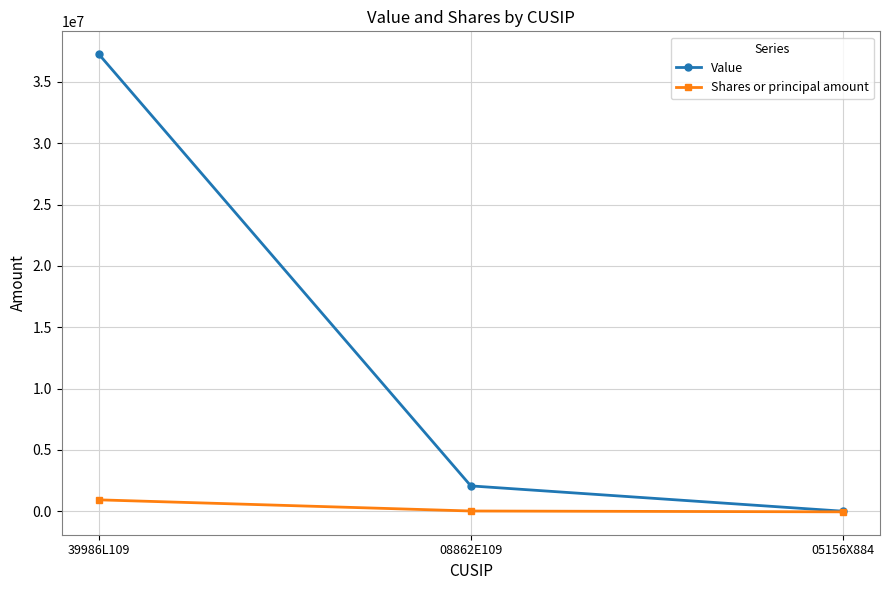

Rank the series by their maximum value, from highest to lowest.

Value, Shares or principal amount